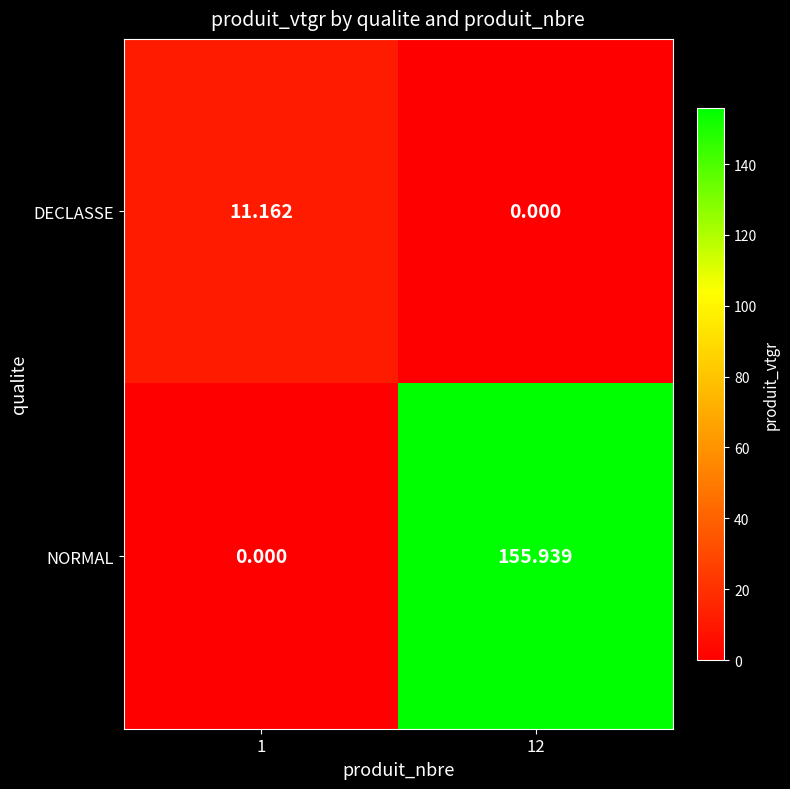

What is the total value across all series at 12?

155.9